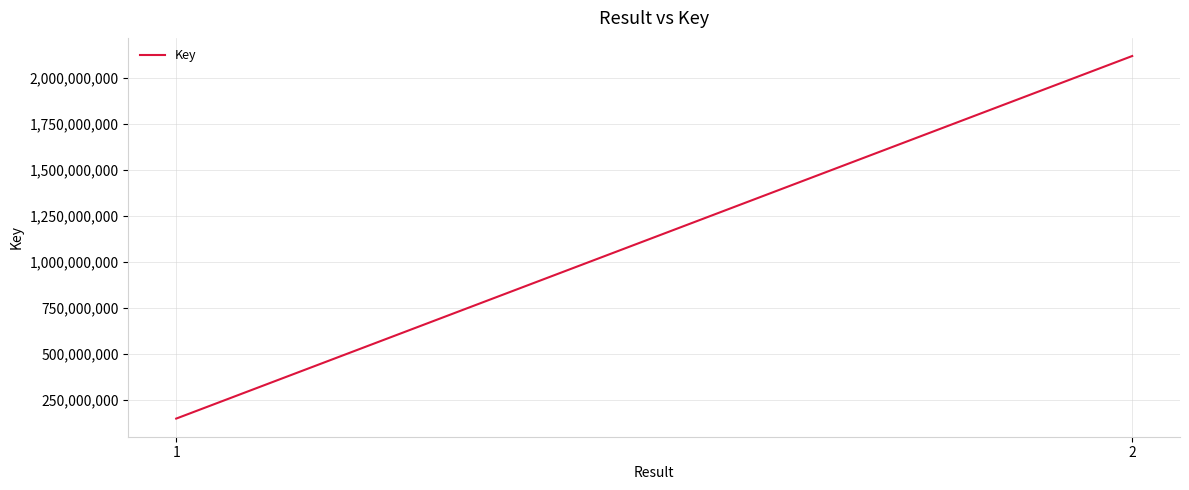

Is it true that the value at 1 is 150591344?

True